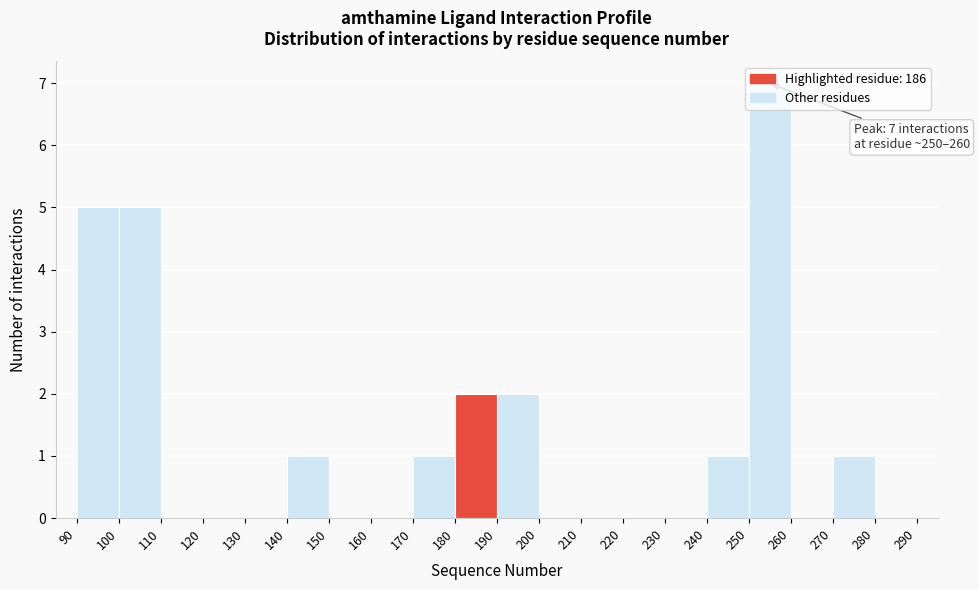

Which range on the x-axis has the tallest bar?

250 to 260